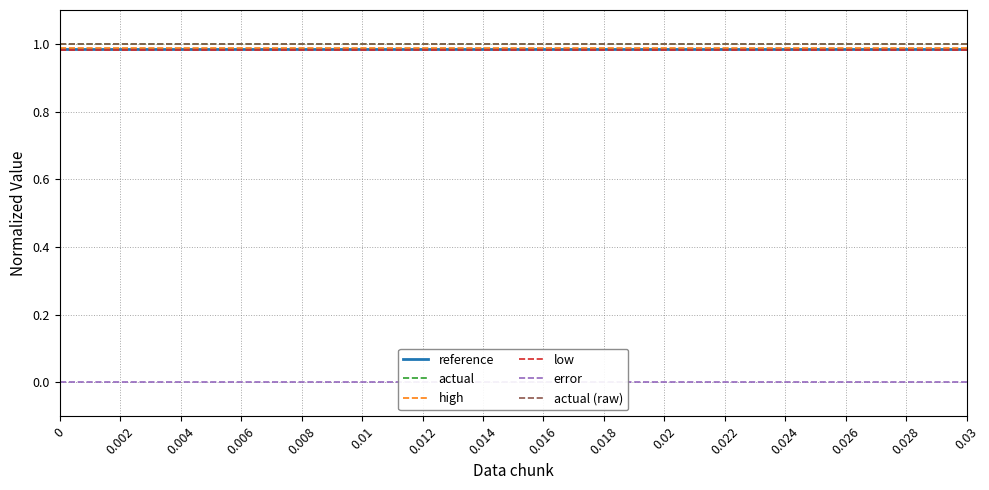

At how many categories does at least one series exceed 0?

16